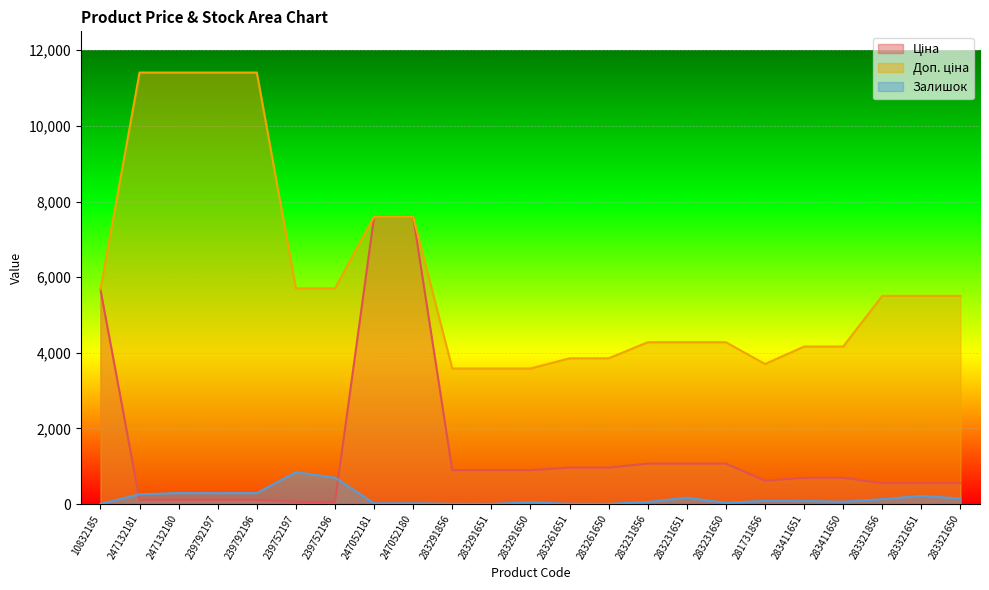

True or false: Ціна and Доп. ціна intersect in this chart.

False